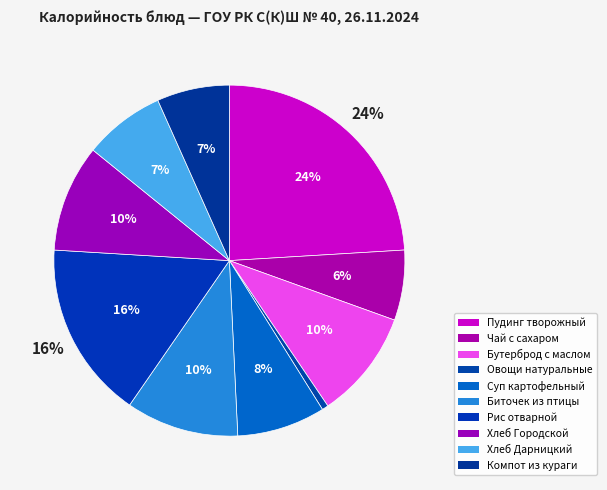

To the nearest percent, what is the difference between the largest and smallest slice percentages?

23%